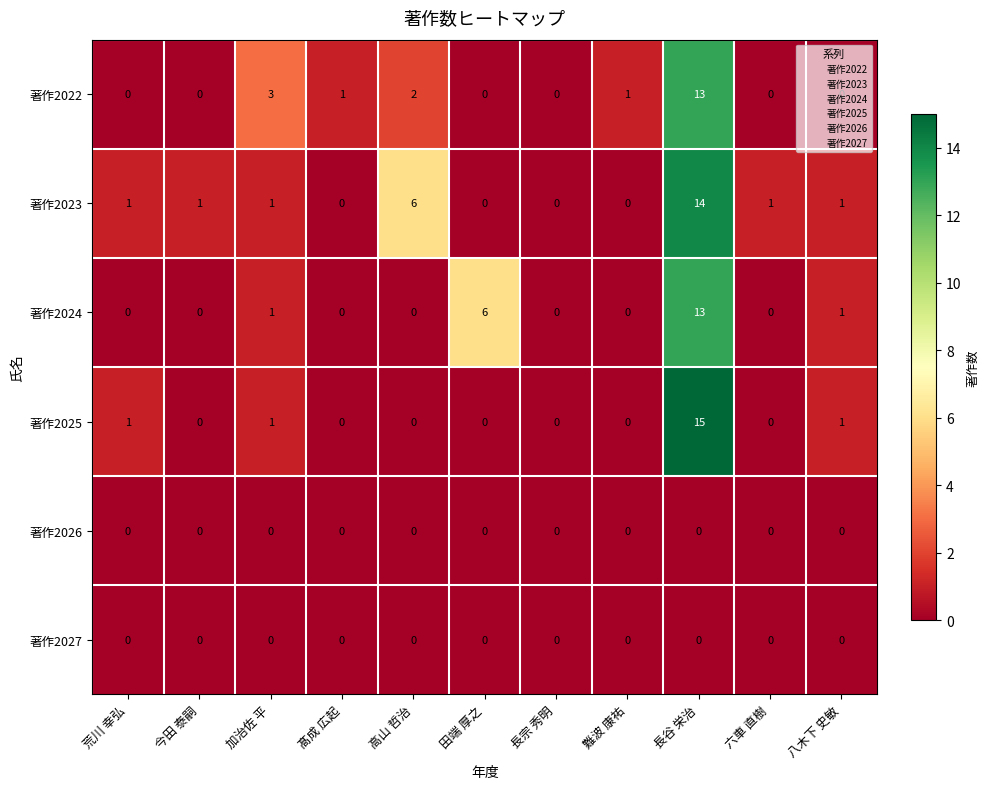

At how many categories does at least one series exceed 10?

1